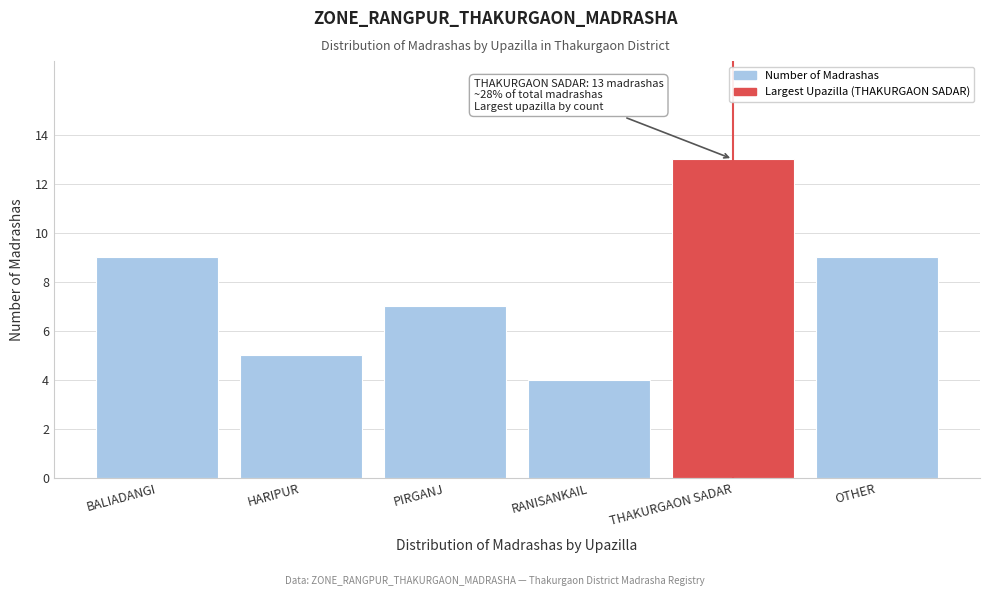

Reading right to left, extract all data points from this chart.

9	13	4	7	5	9